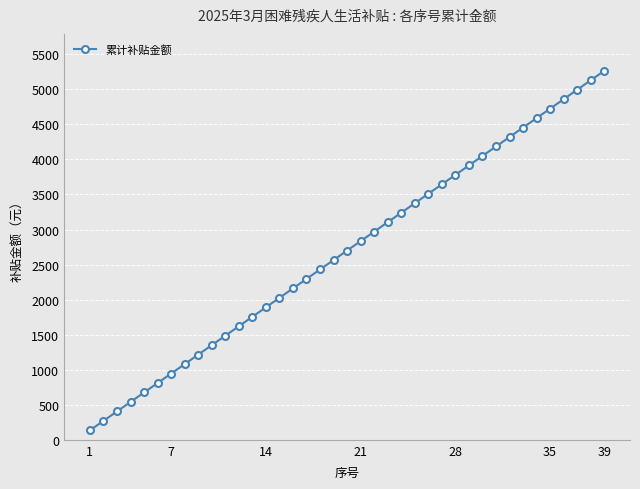

What is the value of the 27th point from the left?

3645